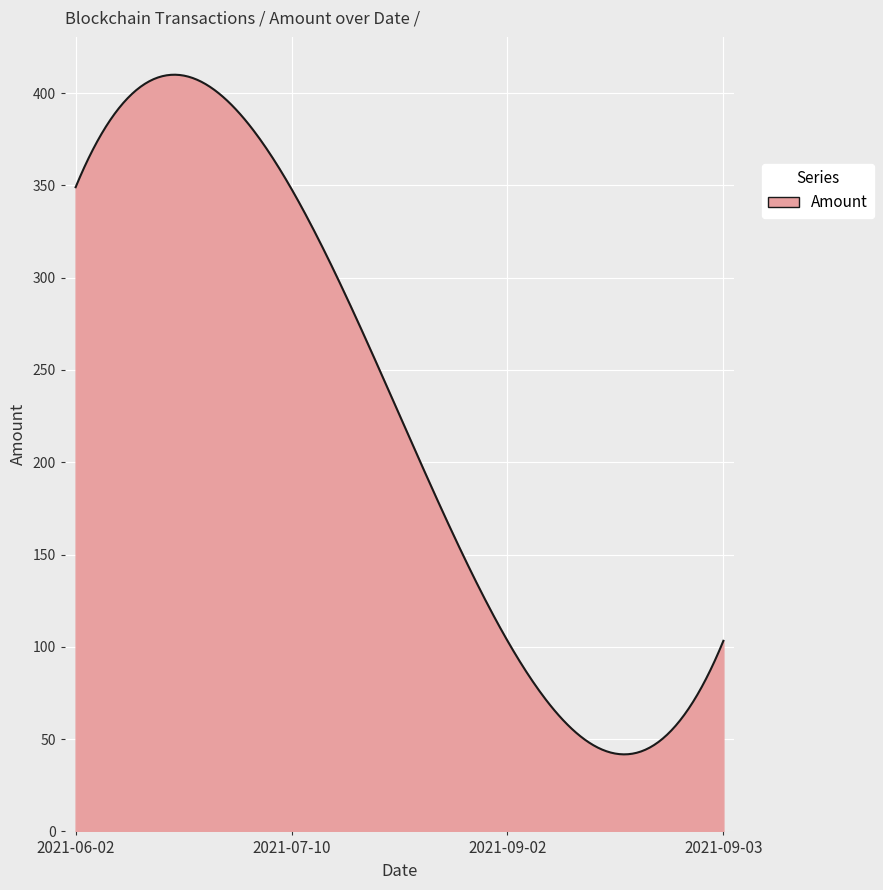

Does the chart display data point markers on the line(s)?

No